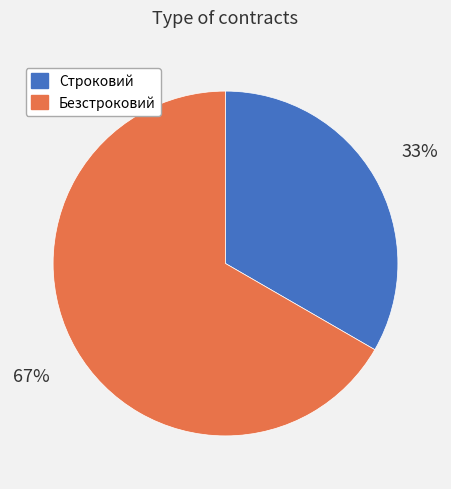

How many segments does this pie chart have?

2